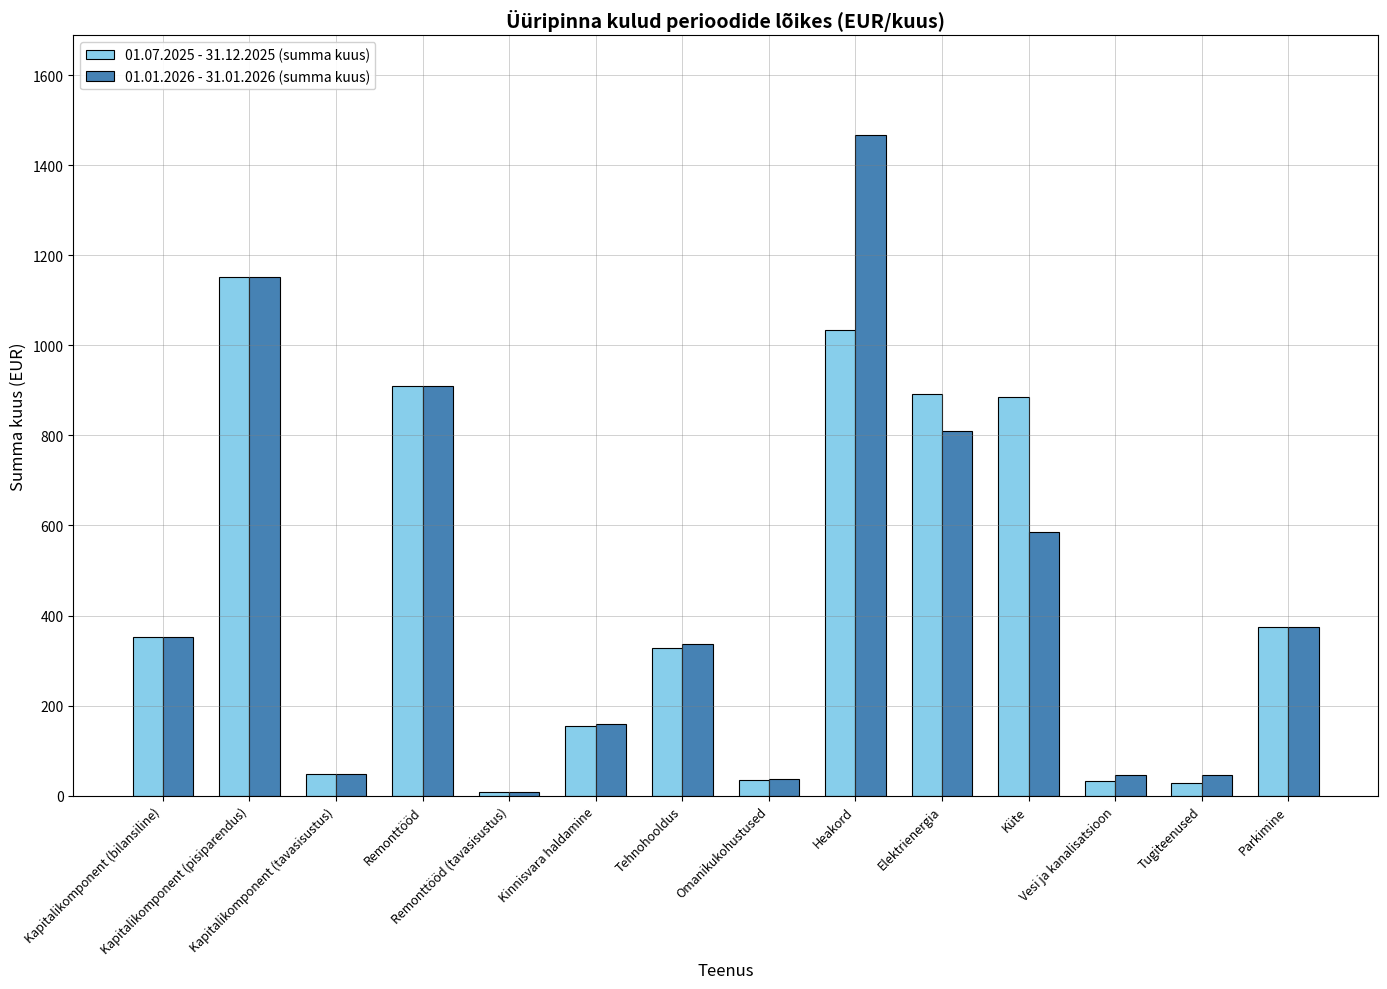

What is the highest value of the 01.01.2026 - 31.01.2026 (summa kuus) series?

1468.0